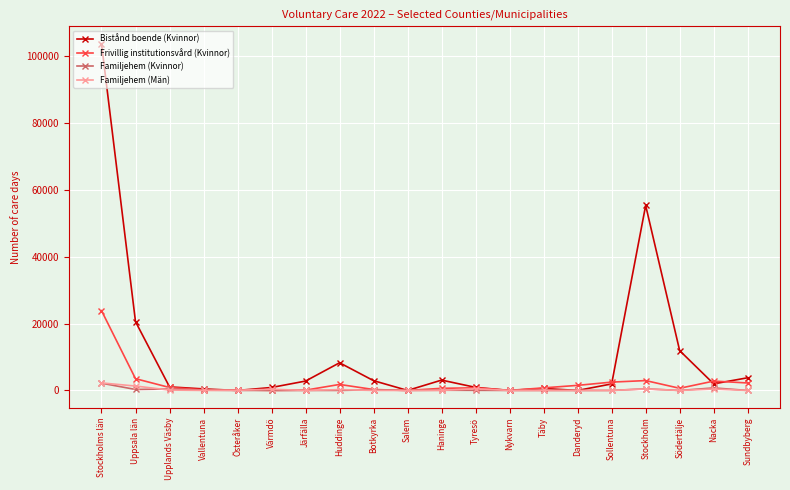

How many lines are shown in the chart?

4